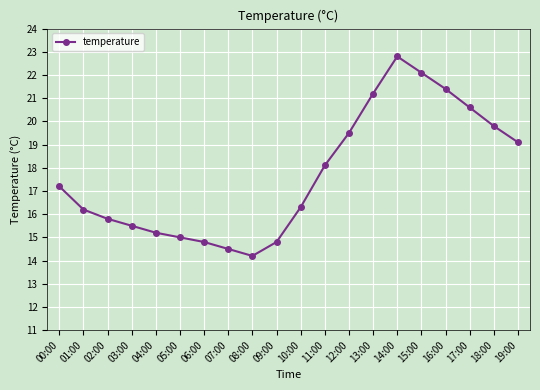

What is the change in value from 12:00 to 14:00?

+3.3